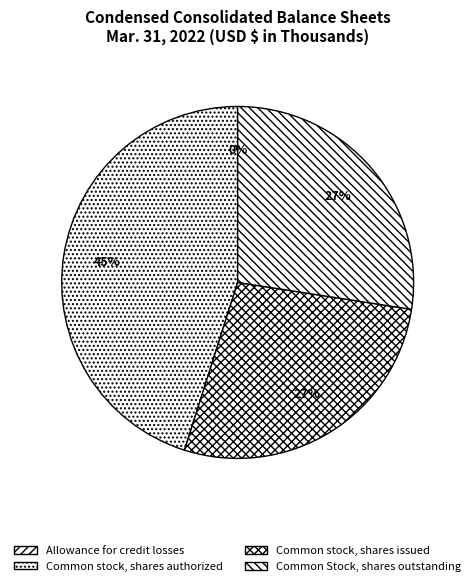

Does Common stock, shares issued account for over 50% of the chart?

No